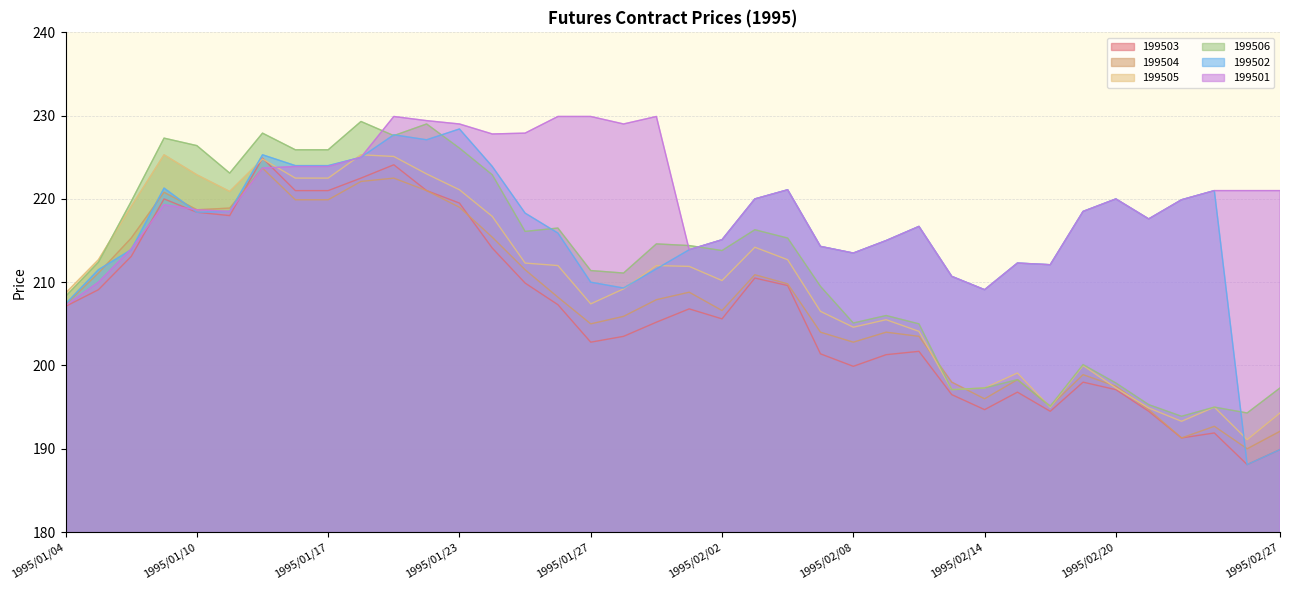

Between 1995/01/18 and 1995/02/27, which series saw the biggest shift?

199502